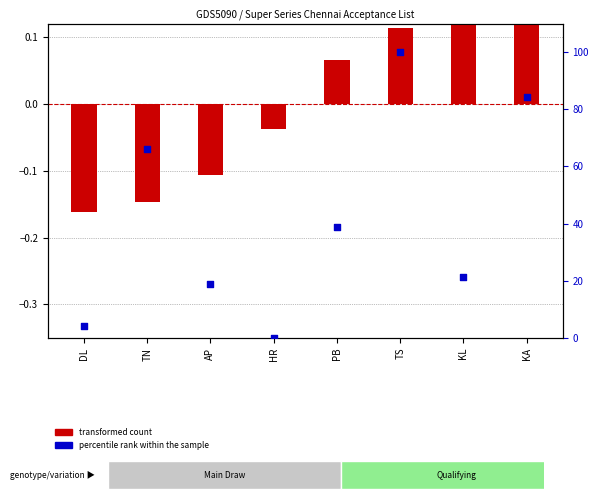

What are all the series names shown in the legend?

transformed count, percentile rank within the sample